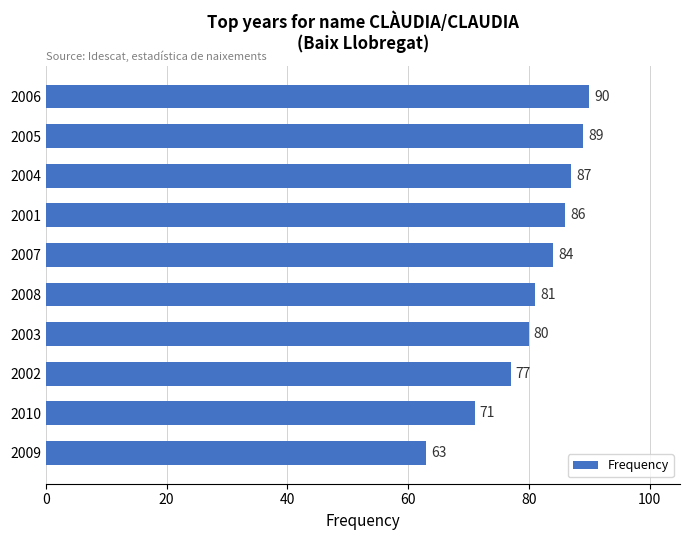

Reading bottom to top, list all the values displayed in this chart.

63	71	77	80	81	84	86	87	89	90